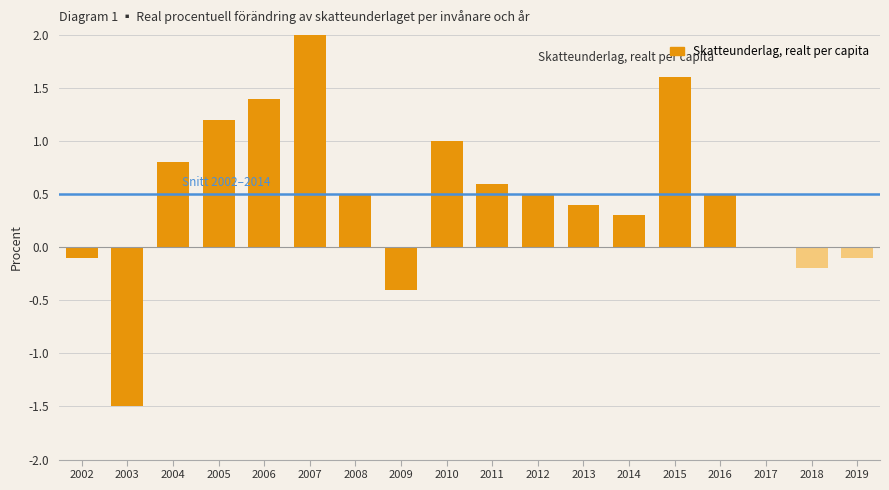

Reading right to left, transcribe all the data shown in this chart.

2019=-0.1	2018=-0.2	2017=0.0	2016=0.5	2015=1.6	2014=0.3	2013=0.4	2012=0.5	2011=0.6	2010=1.0	2009=-0.4	2008=0.5	2007=2.0	2006=1.4	2005=1.2	2004=0.8	2003=-1.5	2002=-0.1